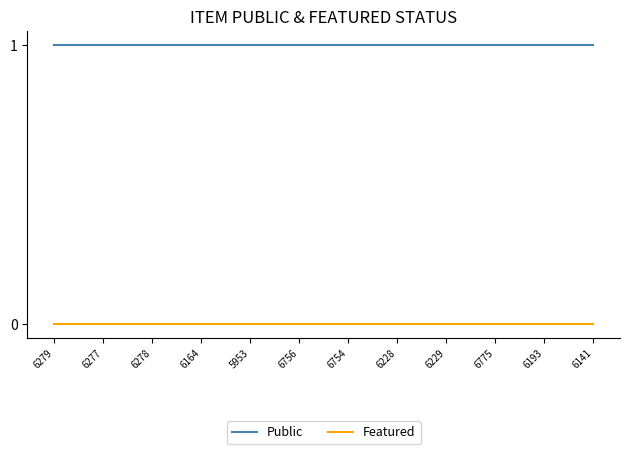

Is the value of Featured at 6193 greater than the value of Public at 6164?

No